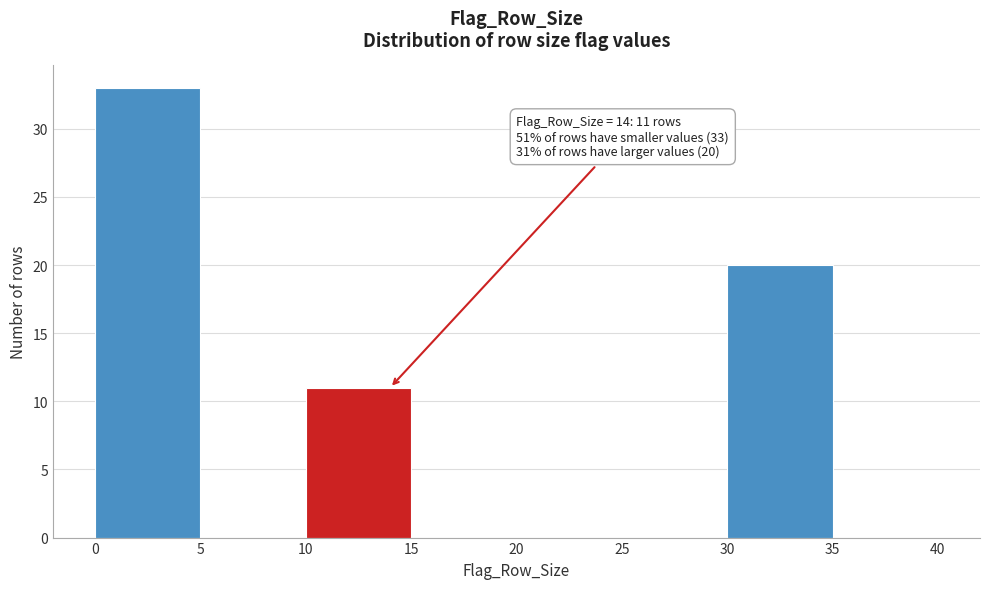

Which range on the x-axis has the tallest bar?

0 to 5